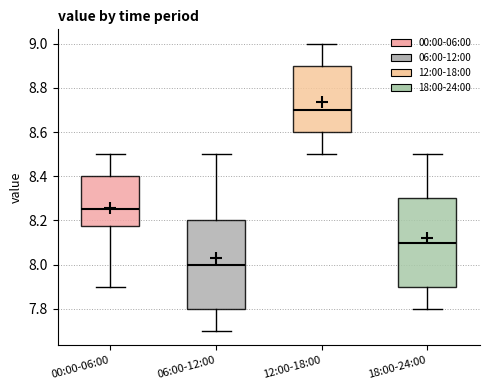

Which box's median line is the highest?

12:00-18:00